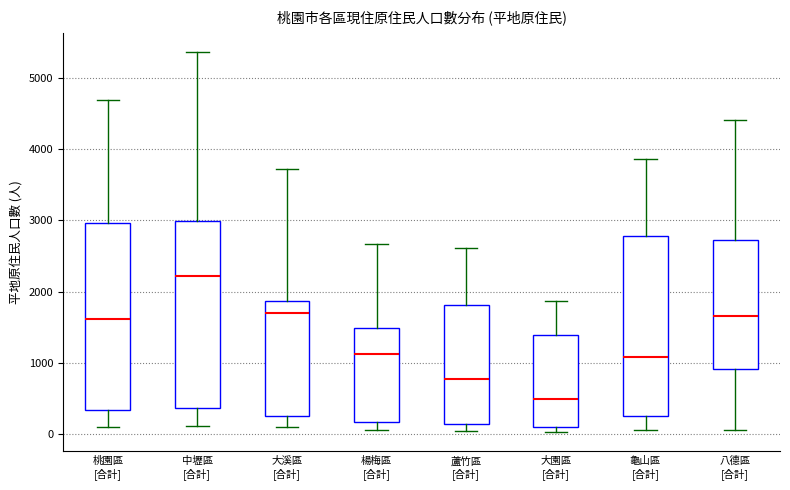

Reading left to right, transcribe this box plot: for each box, give where its median line is, the range the box spans, and where its two whiskers end, as read against the y-axis. The values are not printed on the chart, so give them approximately, as read against the axis.

桃園區 [合計]: median 1600, box 300 to 3000, whiskers 100 to 4700
中壢區 [合計]: median 2200, box 400 to 3000, whiskers 100 to 5400
大溪區 [合計]: median 1700, box 200 to 1900, whiskers 100 to 3700
楊梅區 [合計]: median 1100, box 200 to 1500, whiskers 0 to 2700
蘆竹區 [合計]: median 800, box 100 to 1800, whiskers 0 to 2600
大園區 [合計]: median 500, box 100 to 1400, whiskers 0 to 1900
龜山區 [合計]: median 1100, box 300 to 2800, whiskers 100 to 3900
八德區 [合計]: median 1700, box 900 to 2700, whiskers 0 to 4400